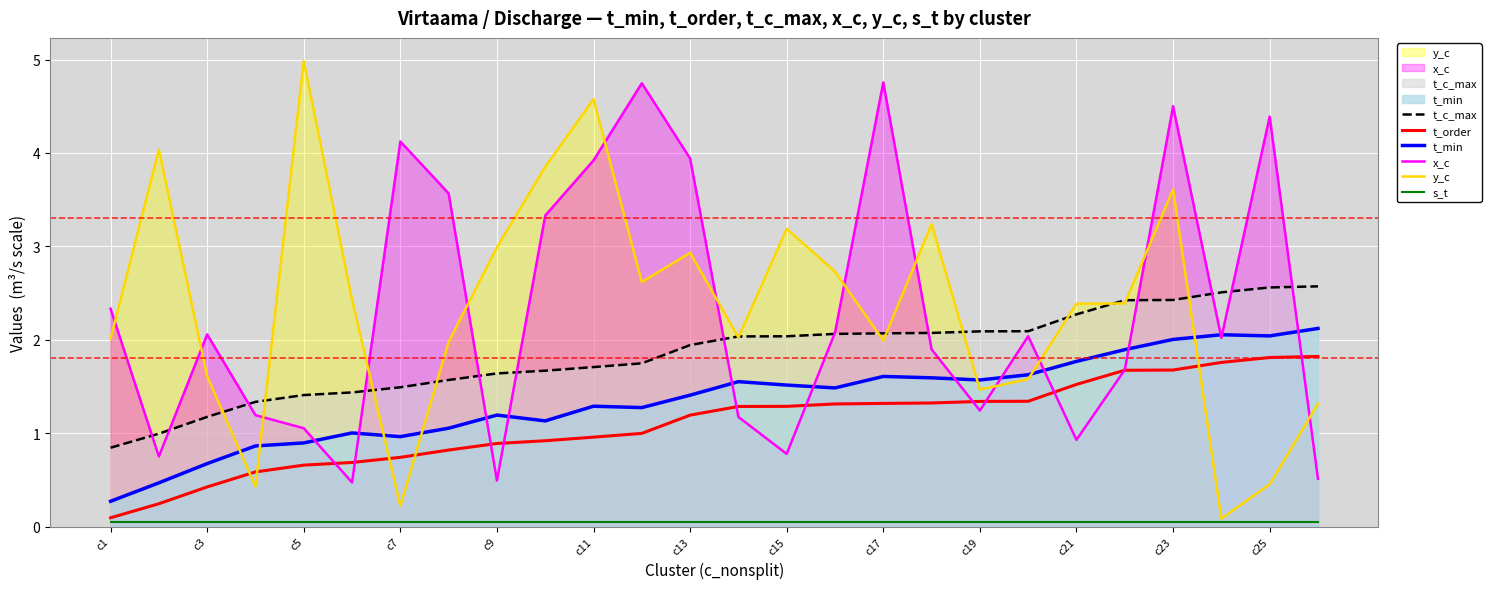

At how many categories does at least one series exceed 3?

13